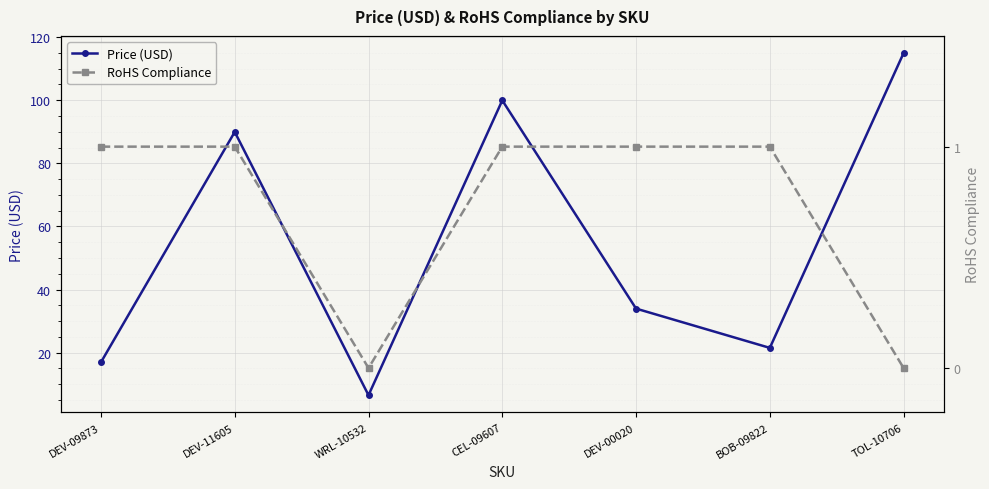

What are all the series names shown in the legend?

Price (USD), RoHS Compliance